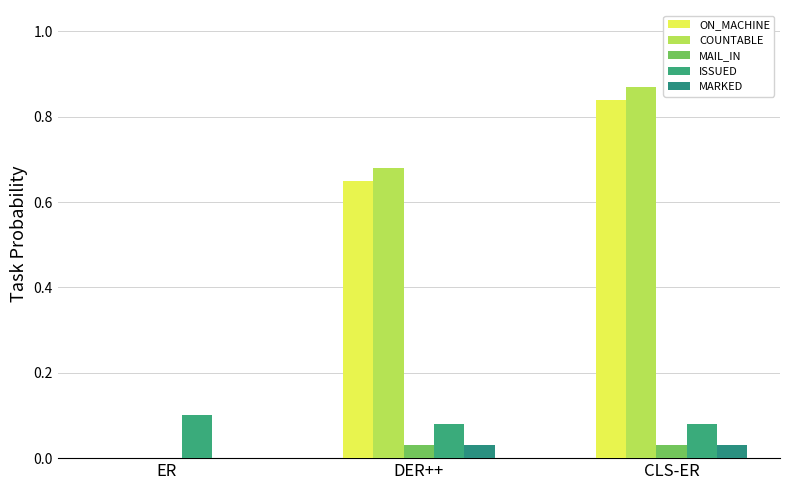

How many values in COUNTABLE are above zero?

2